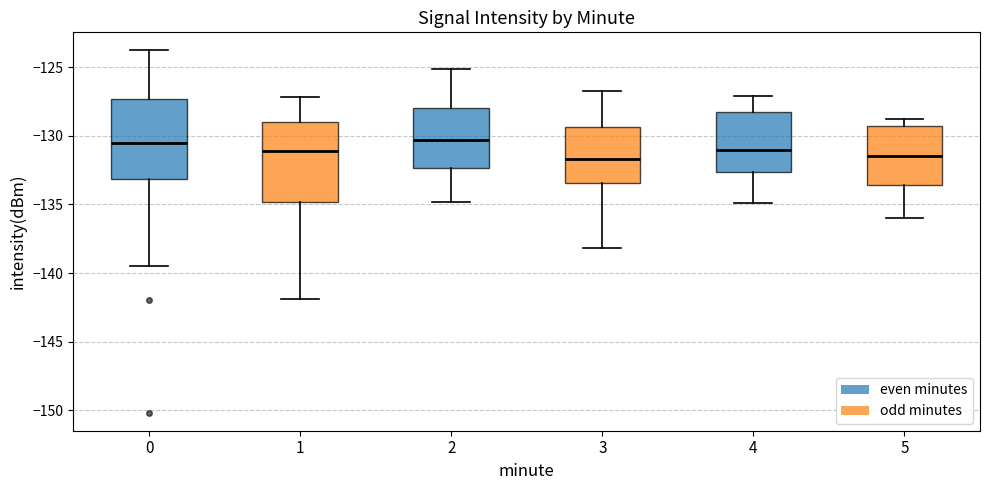

Where does the lower whisker of the box at x = 4 end on the y-axis? The values are not printed on the chart, so give them approximately, as read against the axis.

-135.0